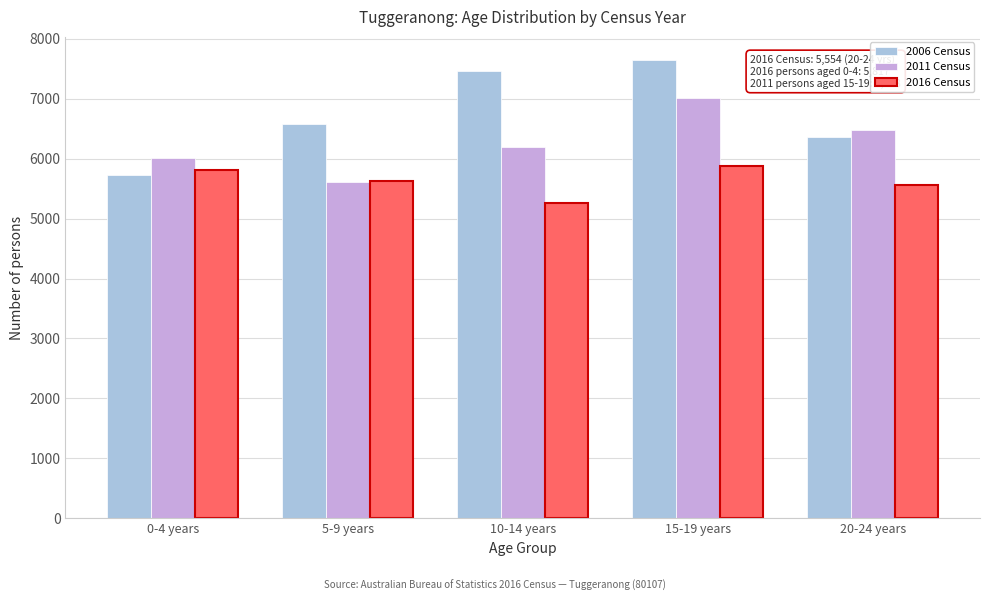

Reading left to right, list all the values displayed in this chart.

2006 Census: 5723	6577	7463	7647	6352
2011 Census: 6010	5605	6196	7008	6482
2016 Census: 5817	5619	5251	5877	5554